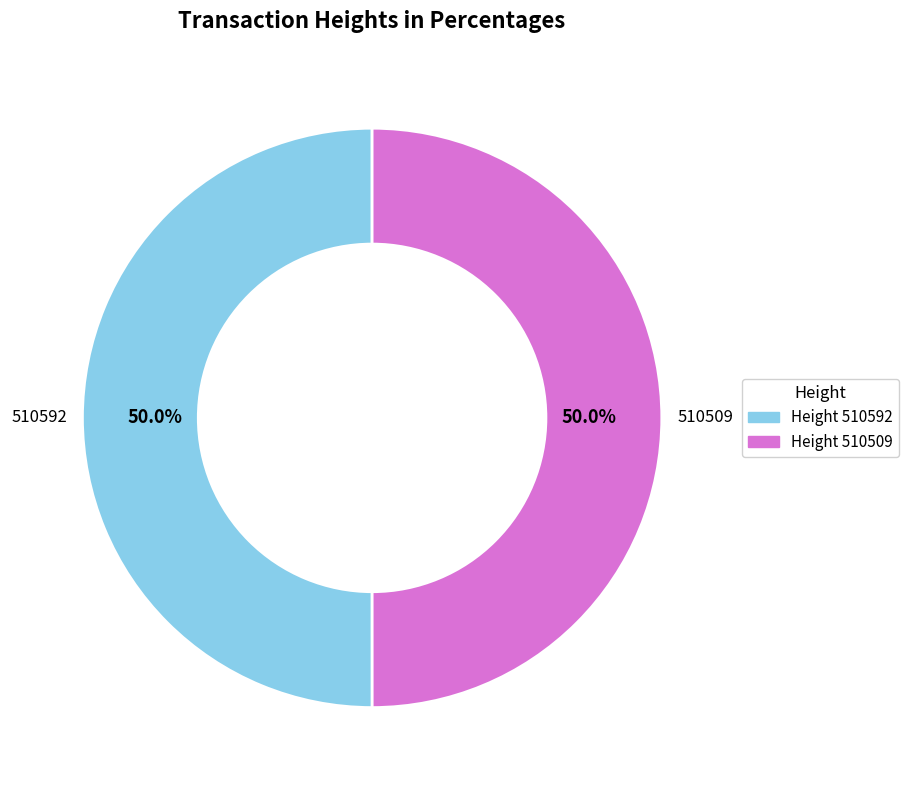

Approximately how many times larger is the value at Height 510592 compared to Height 510509?

1.0